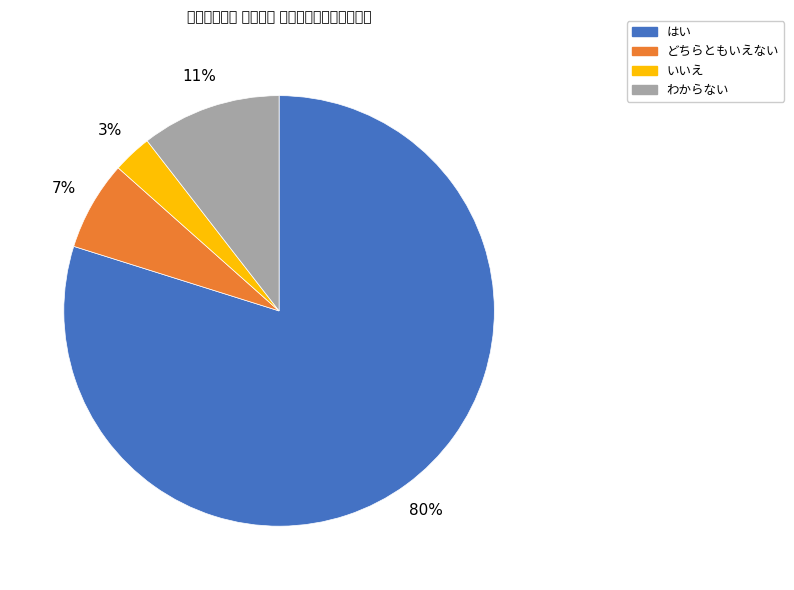

Count the number of slices in the pie.

4